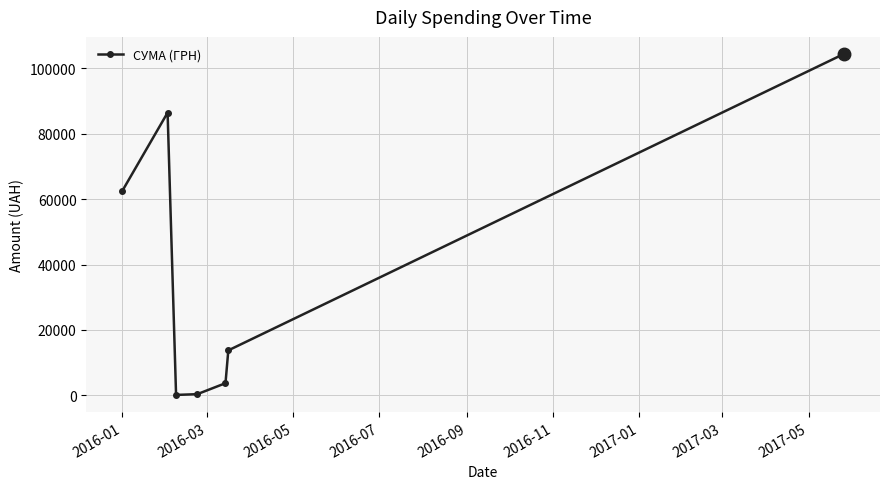

What is the maximum value shown in the chart?

104400.0